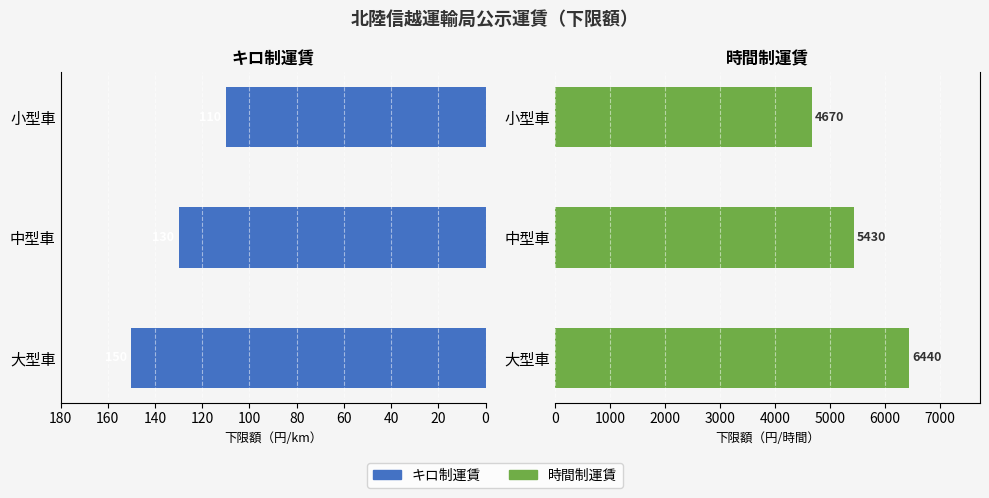

The 時間制運賃 series shows 3385 at 中型車. True or false?

False